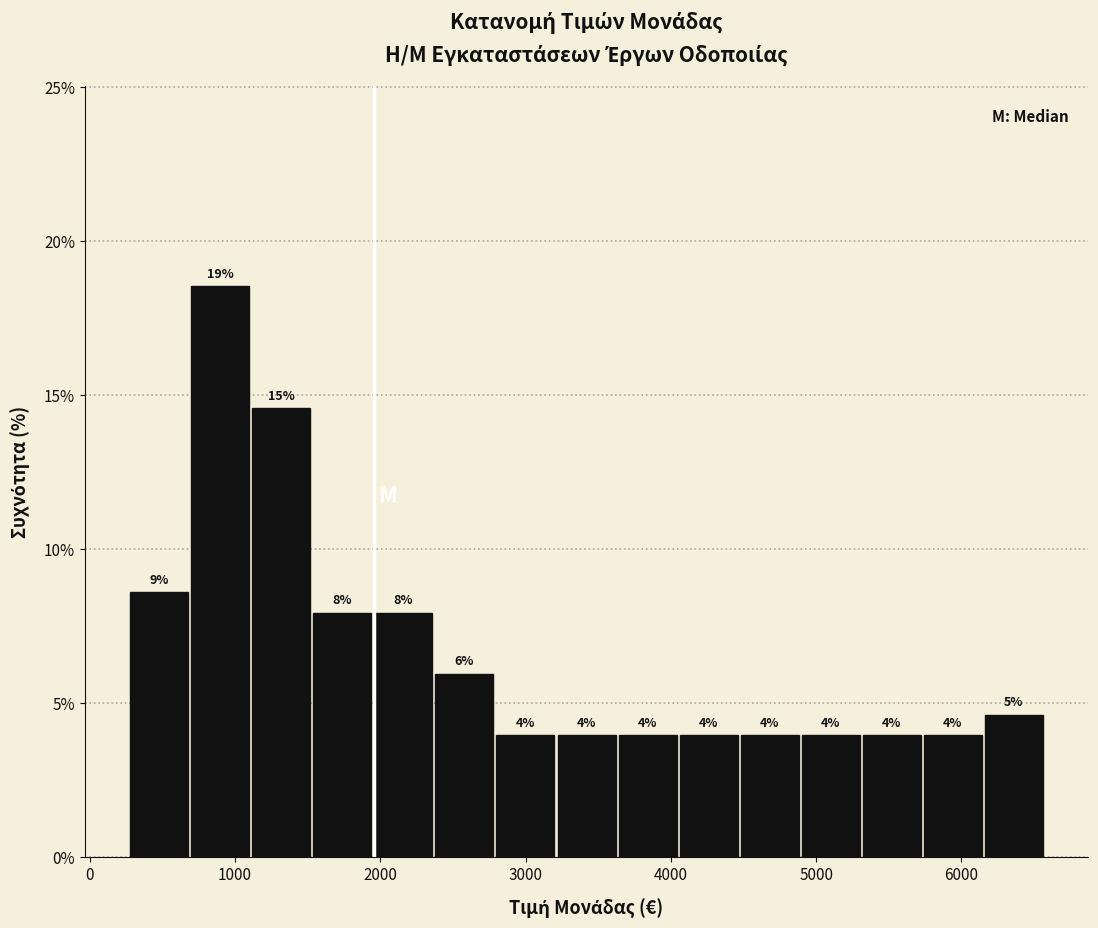

Over which range of the x-axis is the bar tallest?

700 to 1120